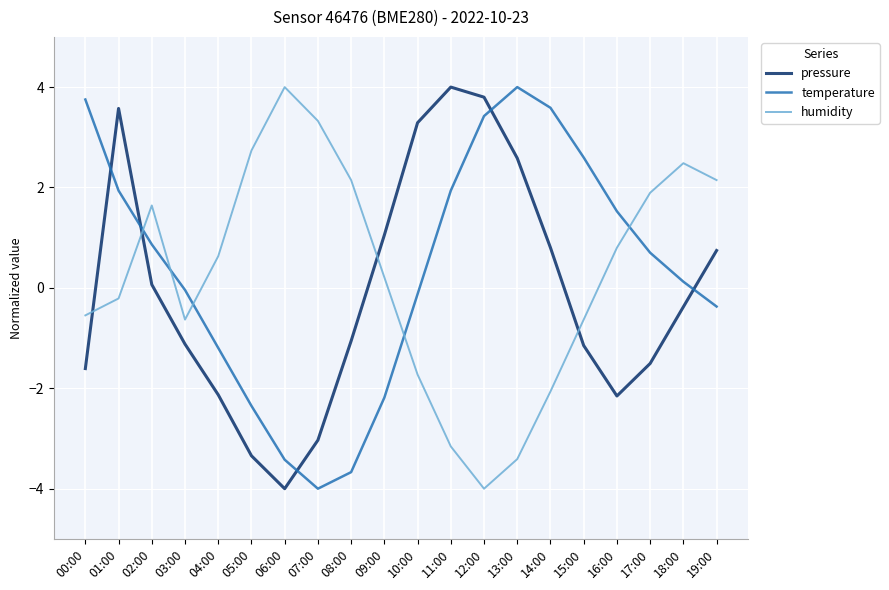

How many negative values does the humidity series have?

9